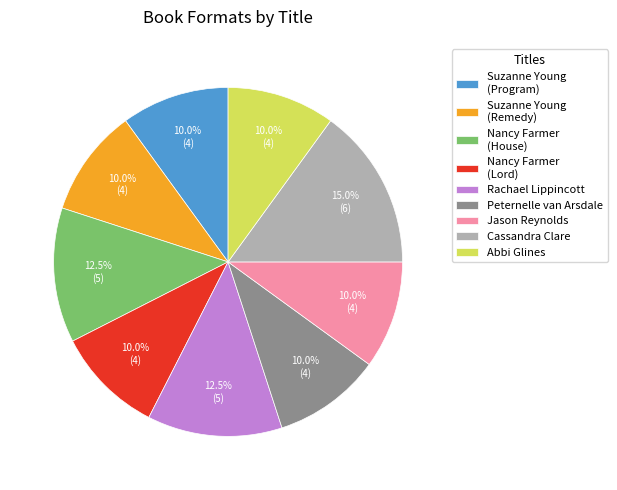

What is the largest slice in the pie chart?

Cassandra Clare